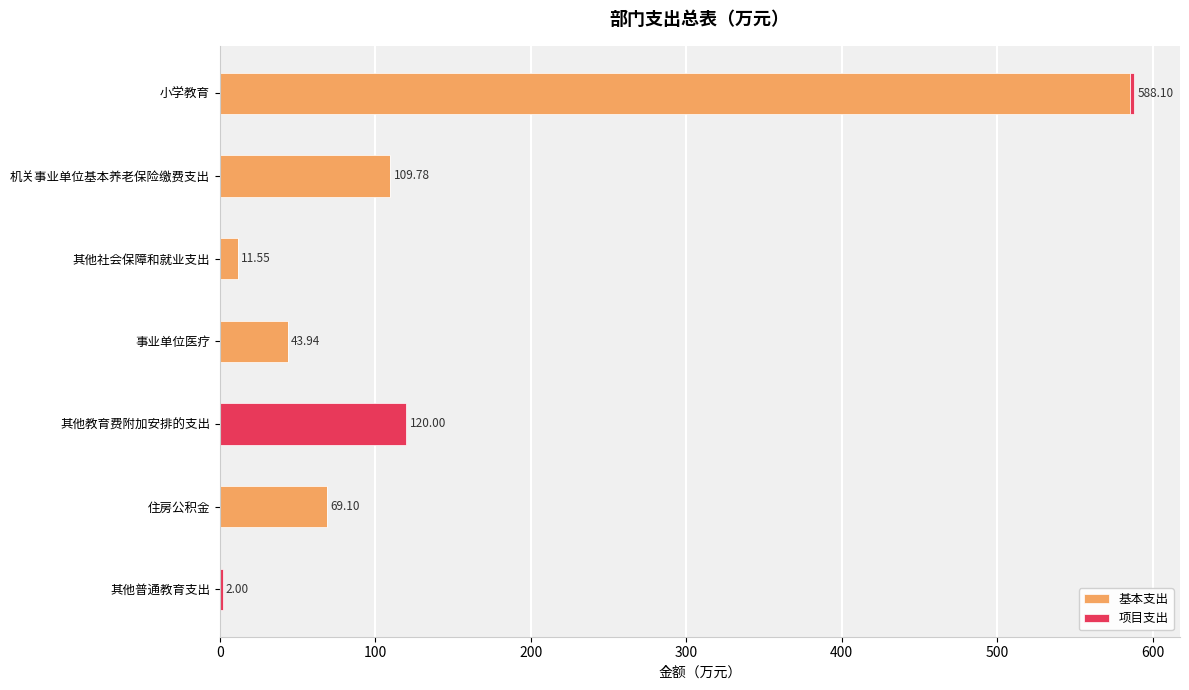

Which category has the highest value in the 基本支出 series?

小学教育